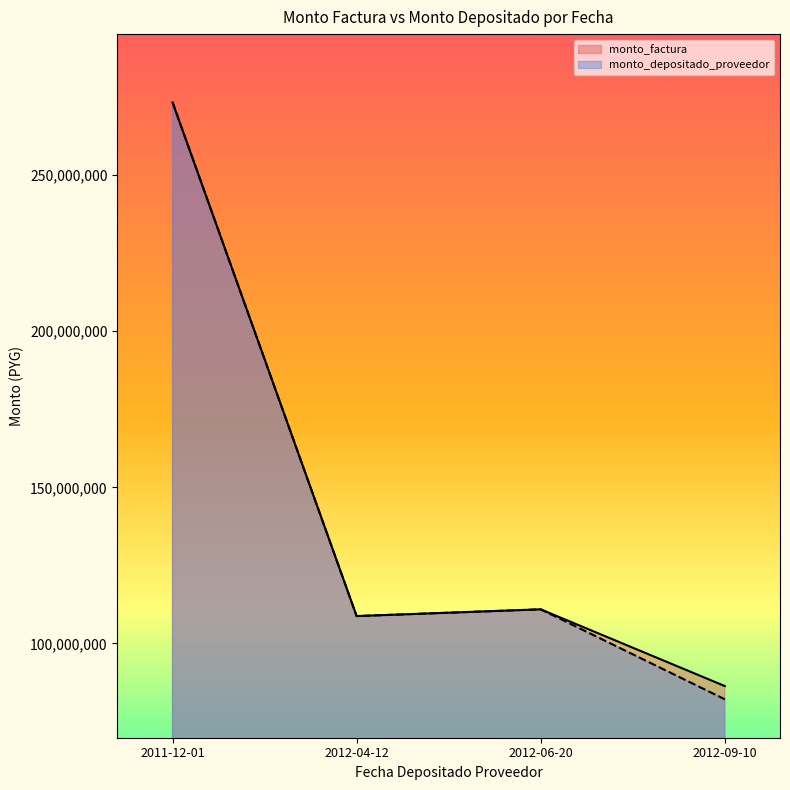

What is the total value across all series at 2011-12-01?

546576818